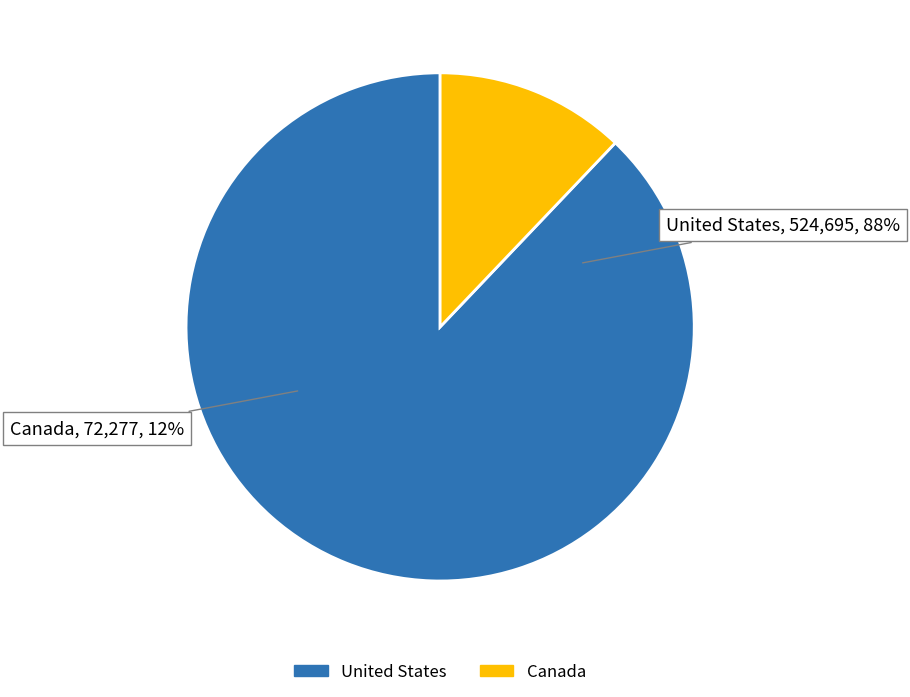

How many segments does this pie chart have?

2